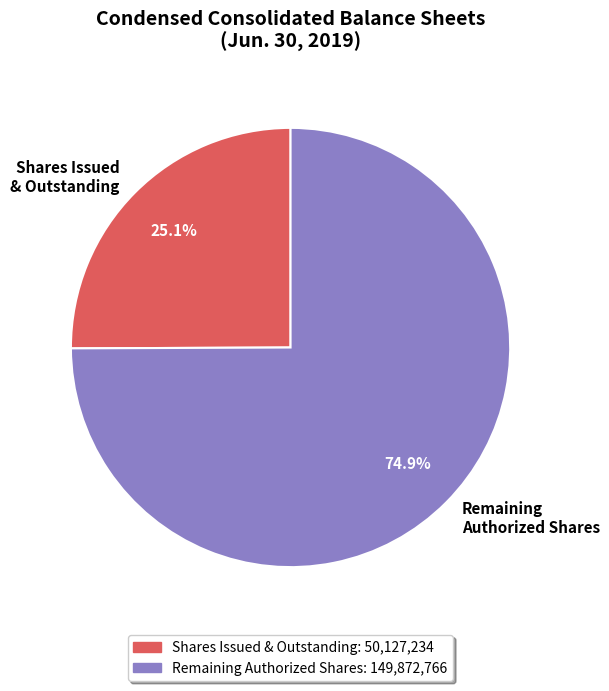

Is there any slice that represents more than half of the pie?

Yes